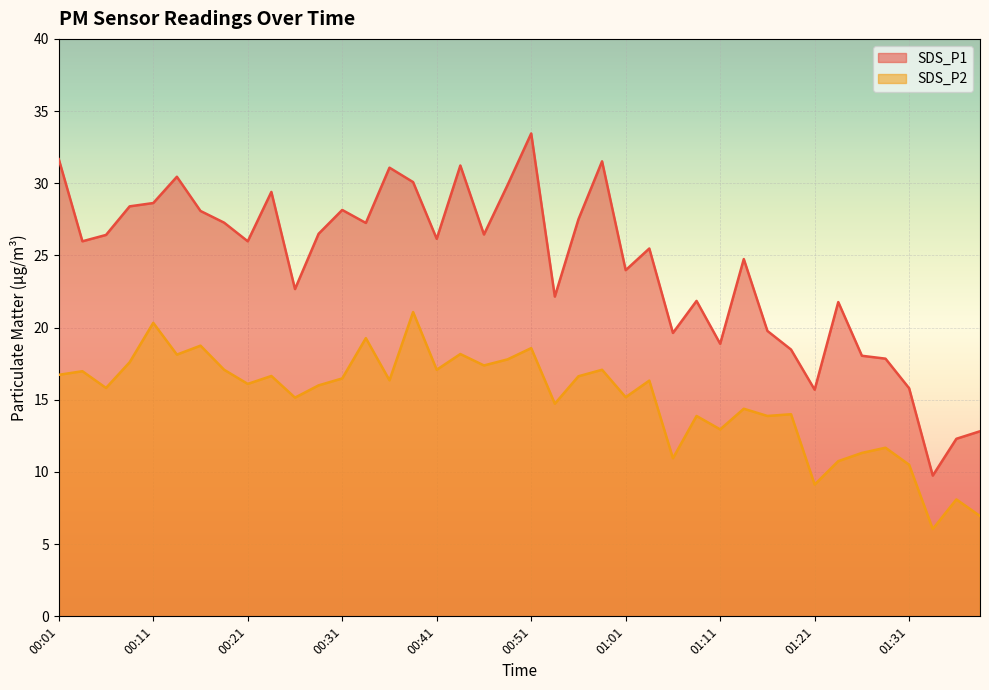

What is the sum of the SDS_P1 values at 00:33 and 00:48?

57.1